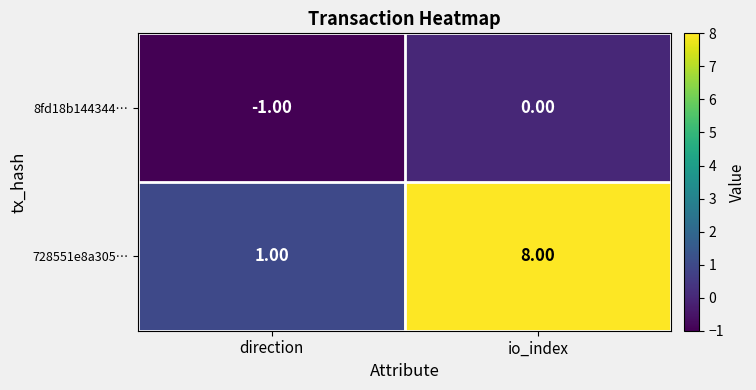

What is the difference between the highest and lowest values at direction?

2